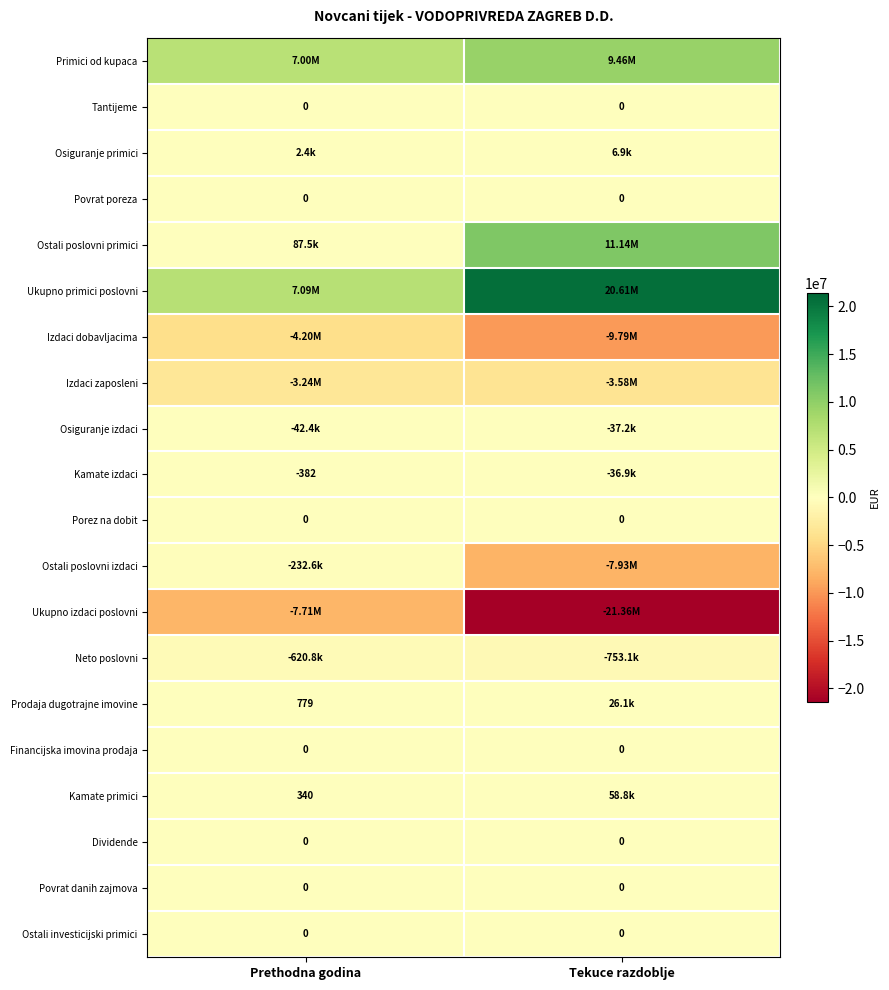

The value of Ostali poslovni primici at Tekuce razdoblje is 11142190. True or false?

True